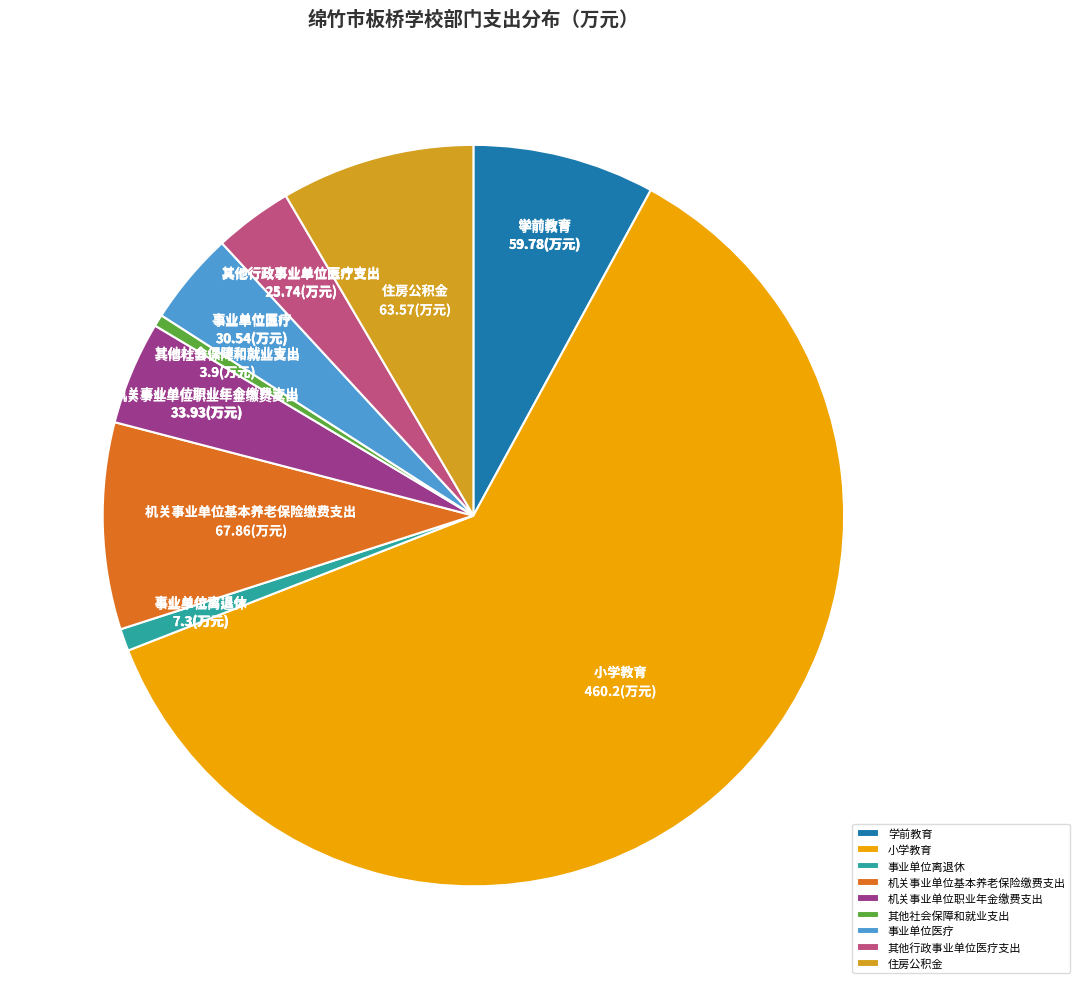

Do 机关事业单位职业年金缴费支出 and 学前教育 together represent more than half of the pie?

No